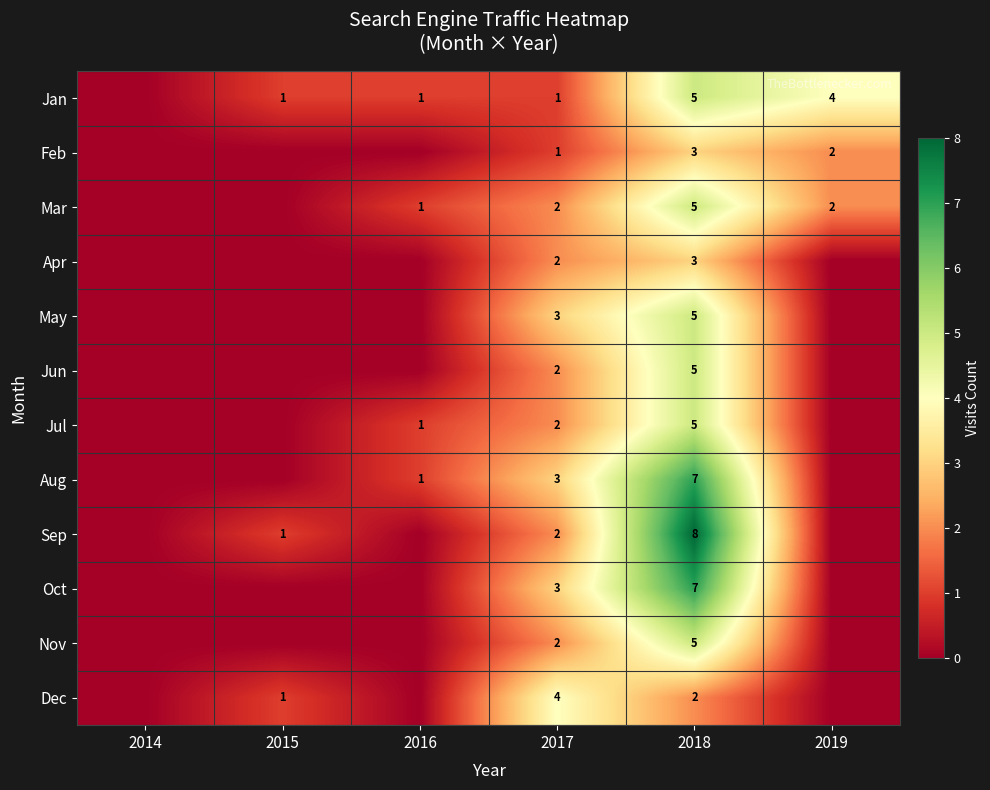

True or false: Jul has a value of 8 at 2018.

False